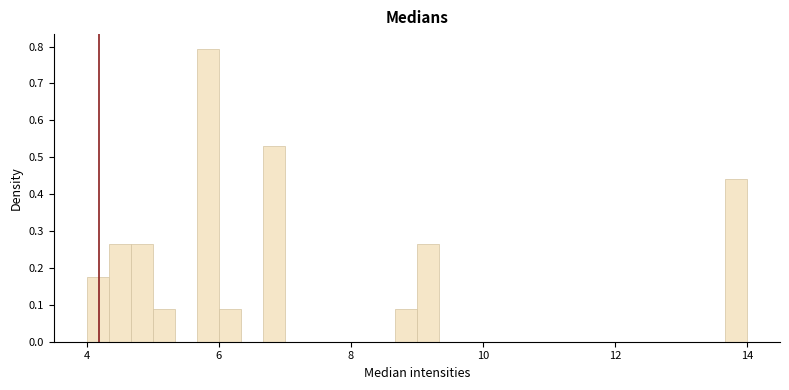

Around what value on the x-axis is the tallest bar? Give the approximate position of its centre, as read against the axis.

5.8